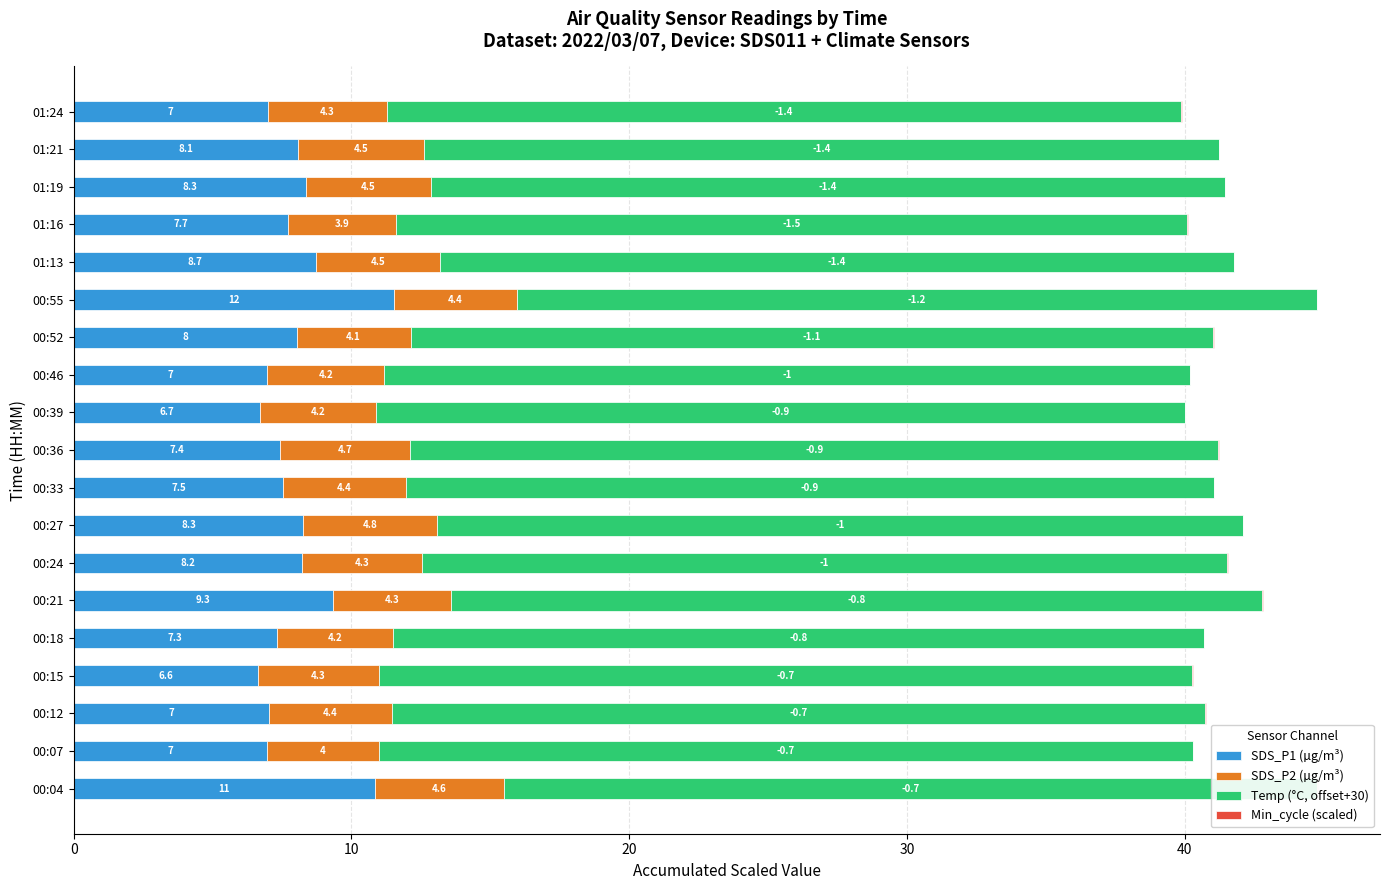

What is the greatest value displayed?

29.3